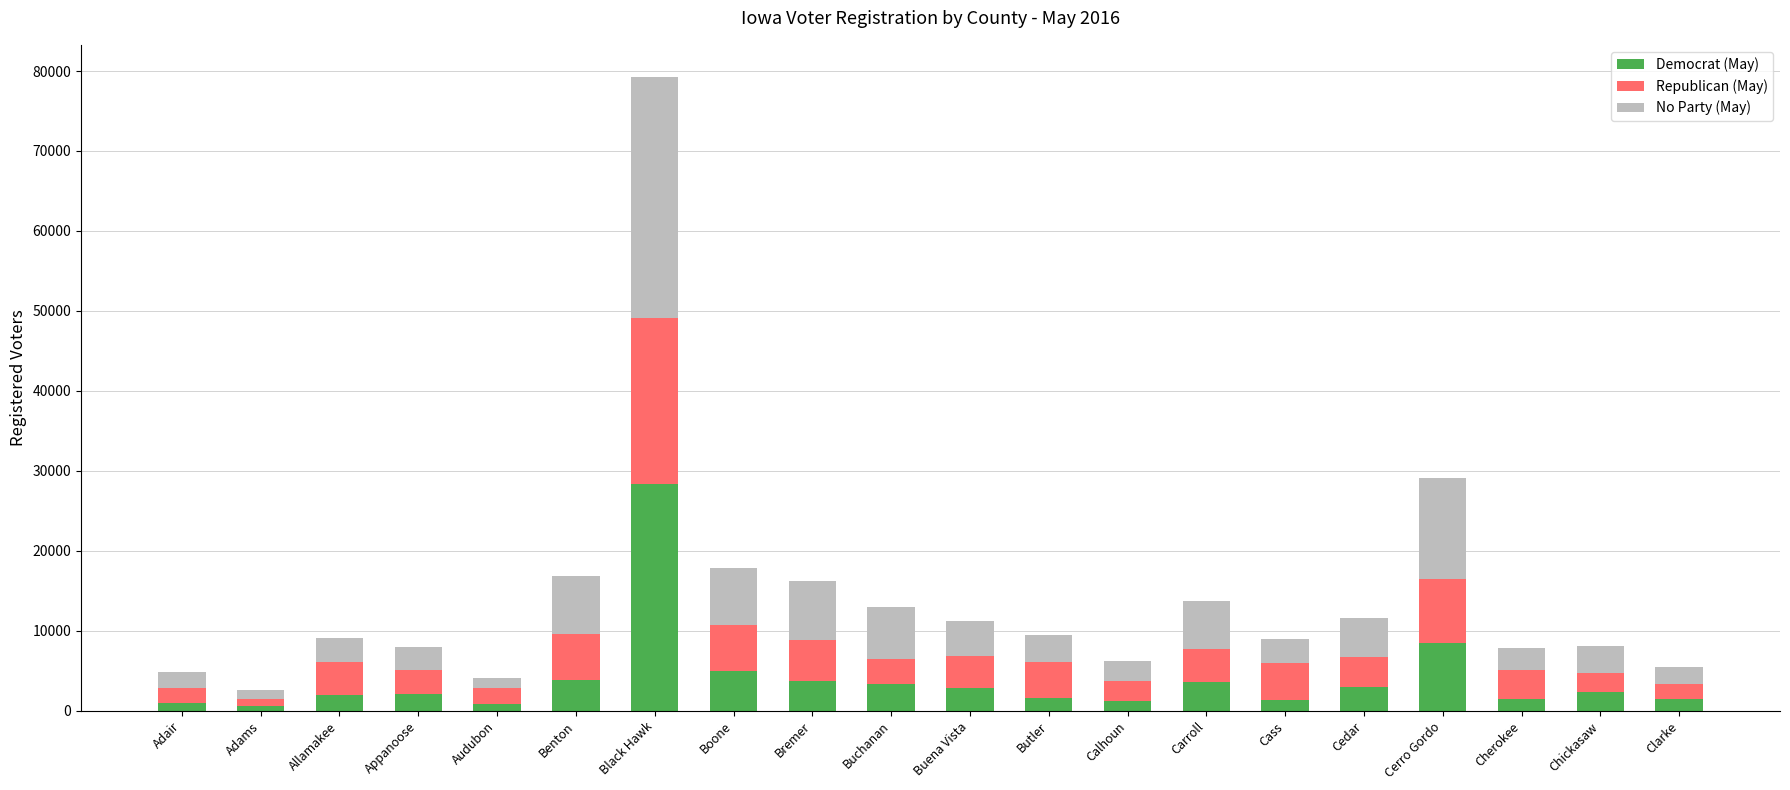

True or false: Democrat (May) has a value of 2155 at Appanoose.

True